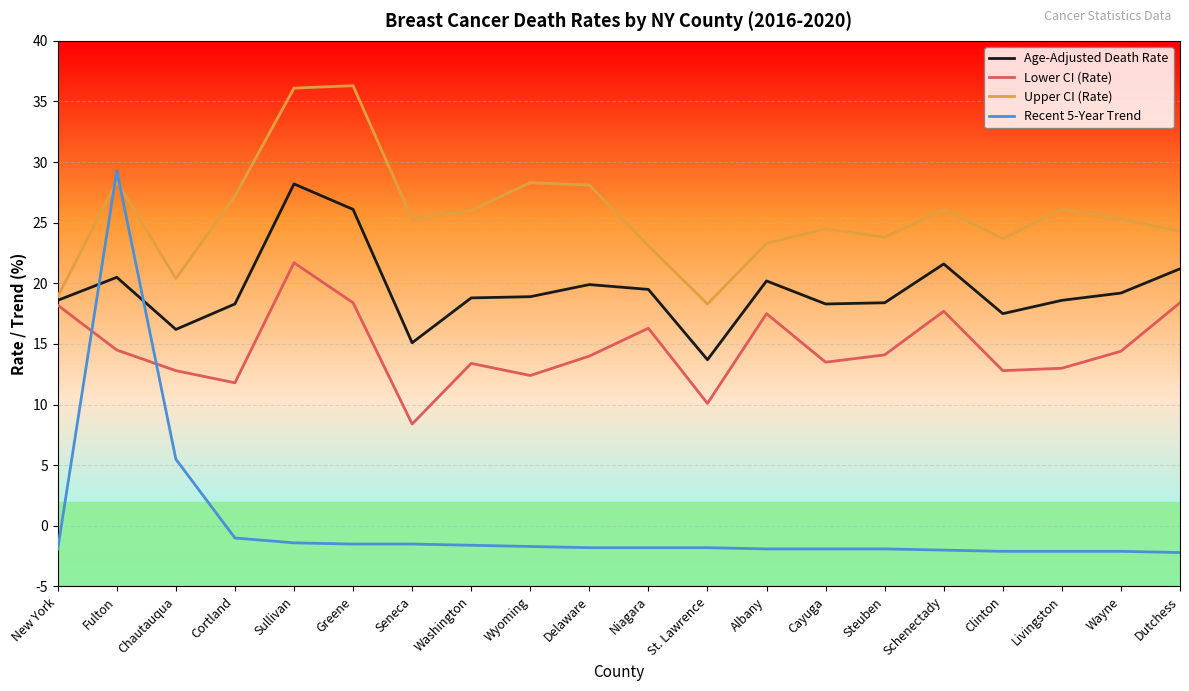

What is the sum of the Age-Adjusted Death Rate values at Delaware and Wyoming?

38.8